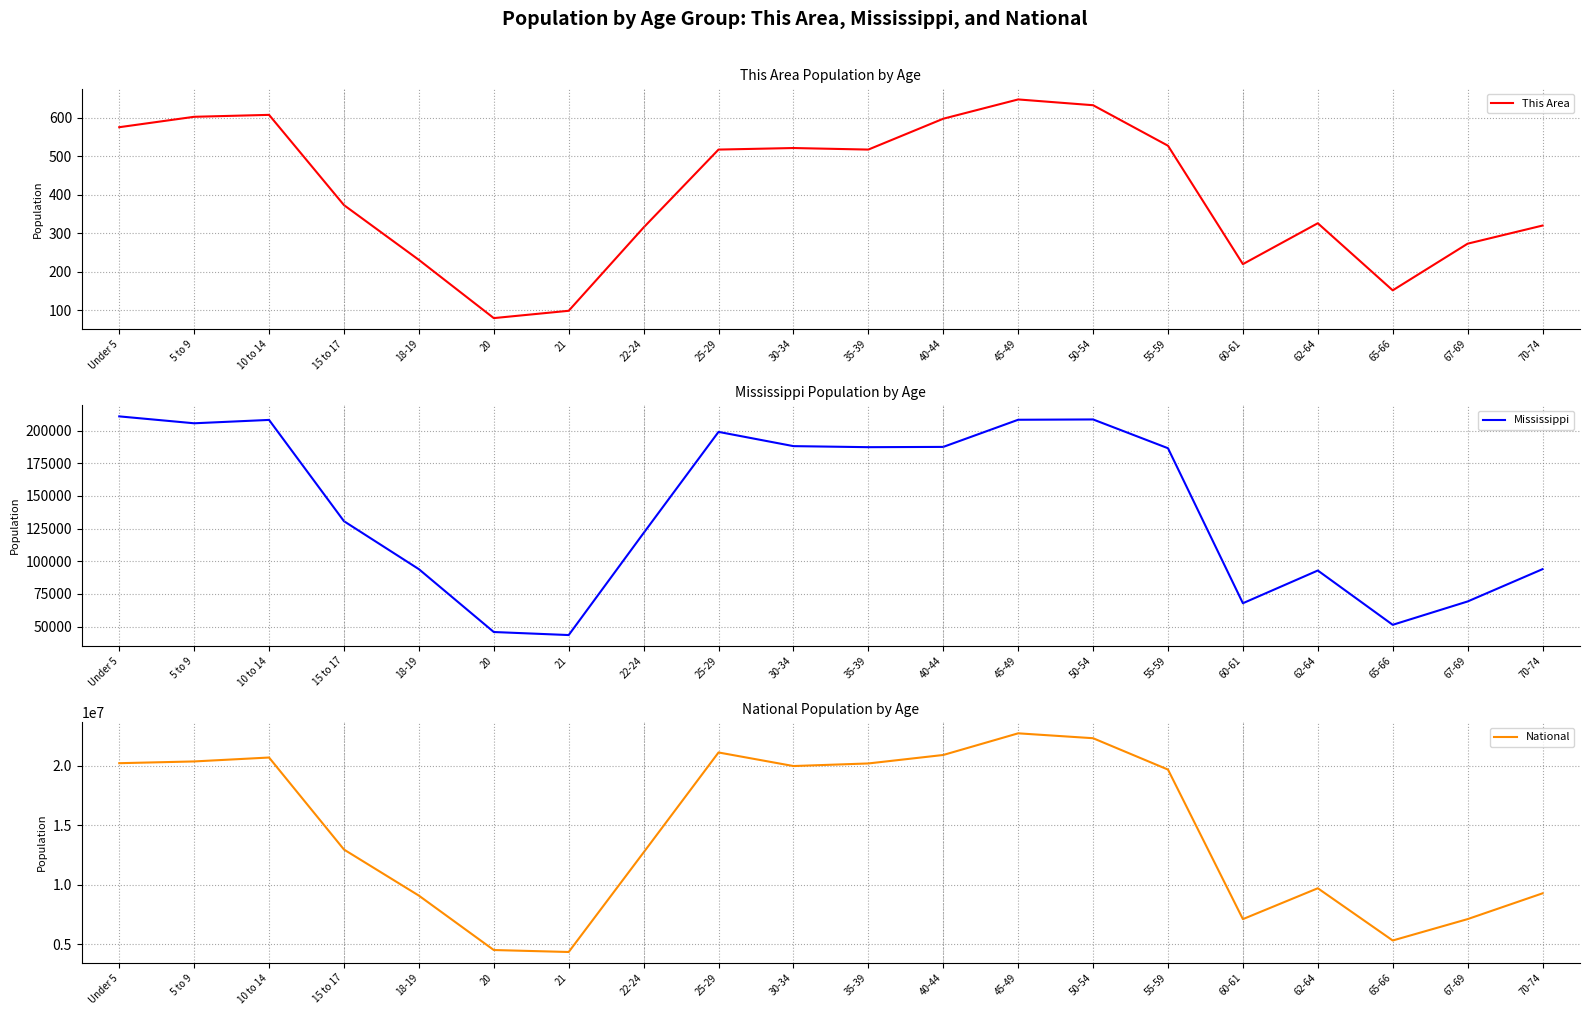

List the labels in order of This Area value, largest first.

45-49, 50-54, 10 to 14, 5 to 9, 40-44, Under 5, 55-59, 30-34, 25-29, 35-39, 15 to 17, 62-64, 70-74, 22-24, 67-69, 18-19, 60-61, 65-66, 21, 20